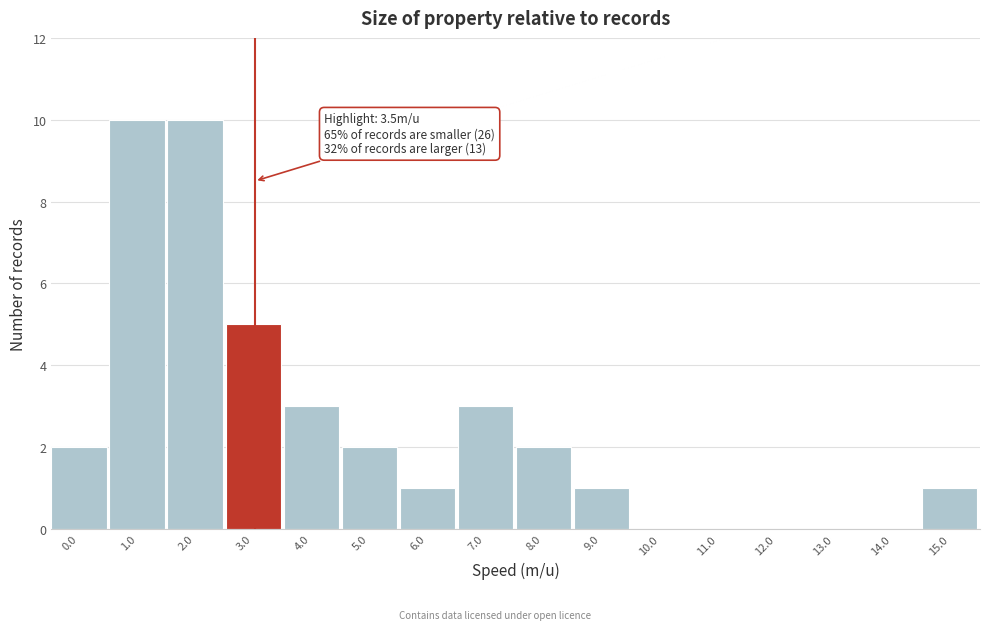

Reading left to right, extract all data points from this chart.

0.0=2	1.0=10	2.0=10	3.0=5	4.0=3	5.0=2	6.0=1	7.0=3	8.0=2	9.0=1	10.0=0	11.0=0	12.0=0	13.0=0	14.0=0	15.0=1